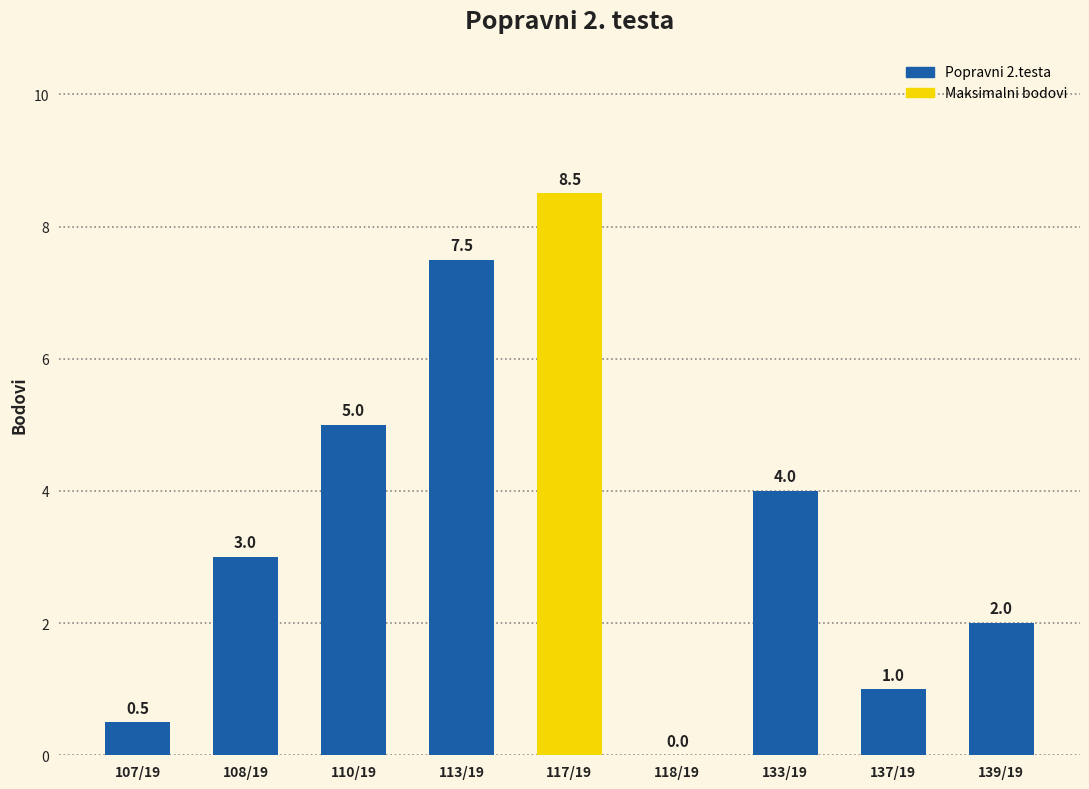

Which has a higher value, 137/19 or 113/19?

113/19